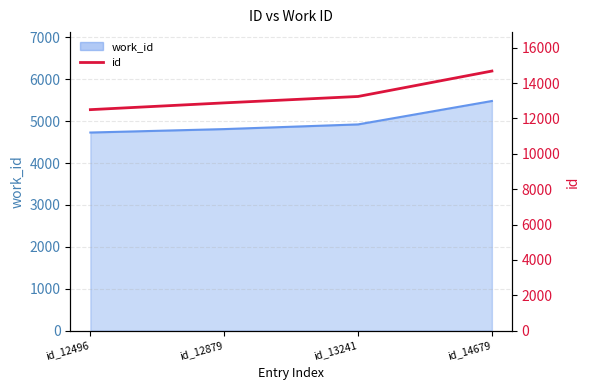

How many values are below 13241?

2